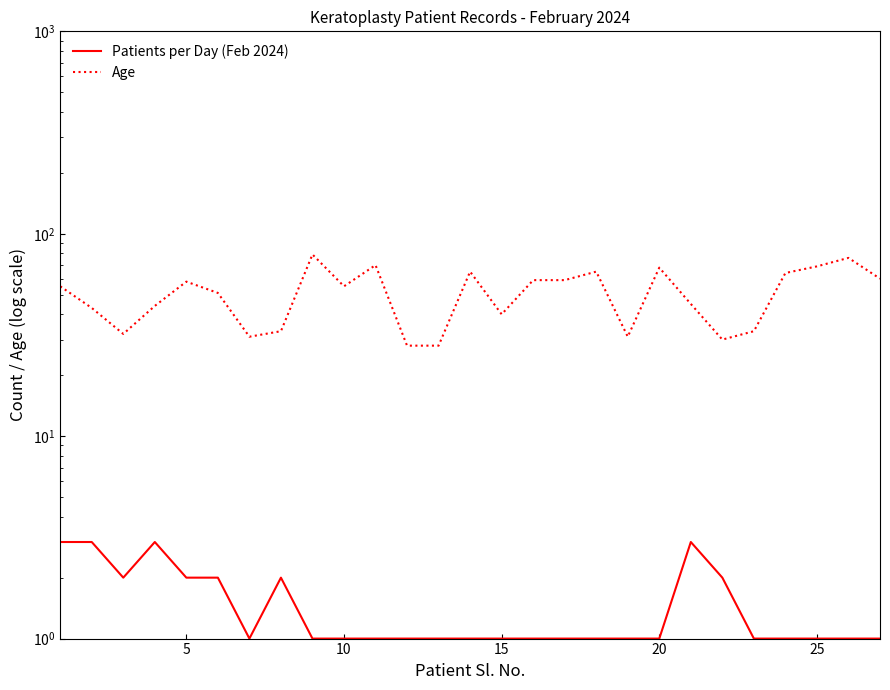

How many interior local valleys does the Age series have?

6